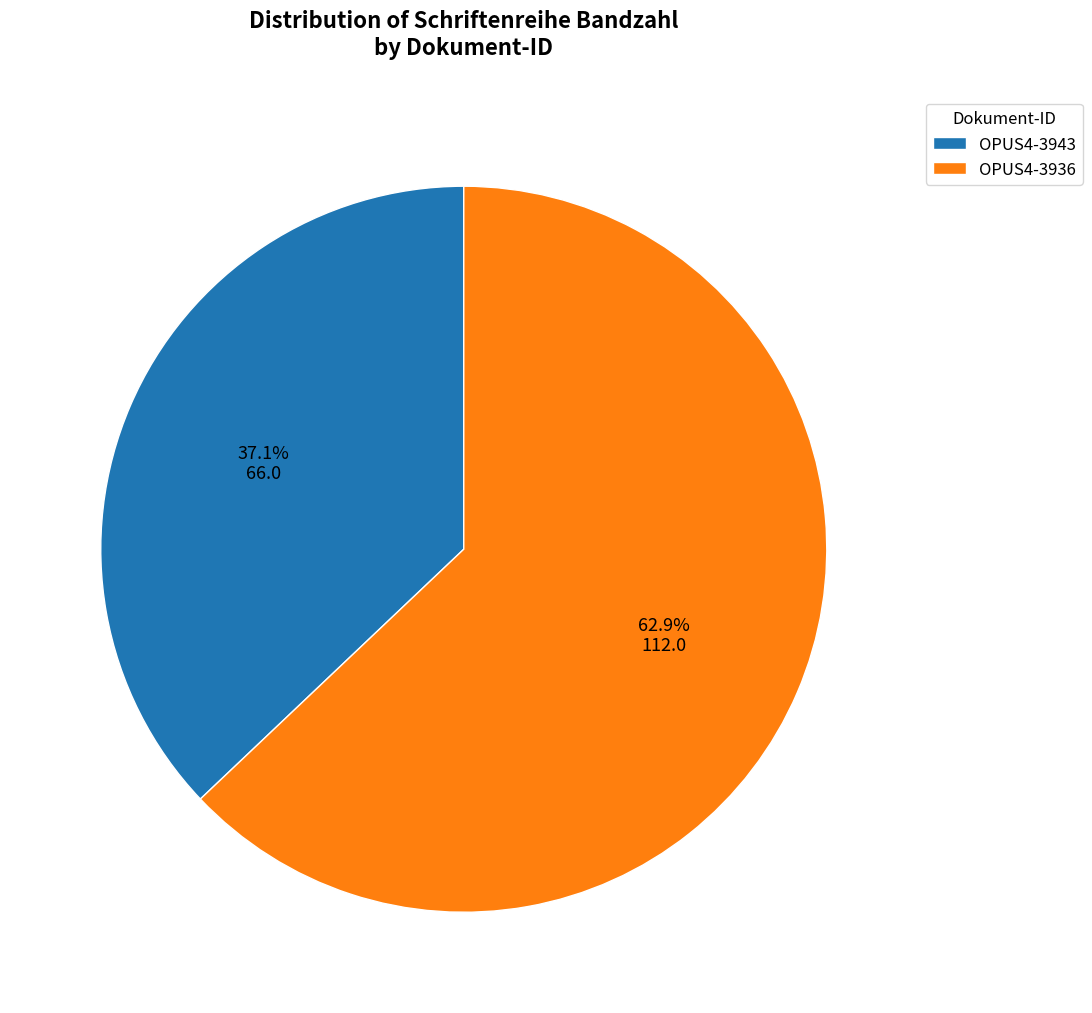

How many segments does this pie chart have?

2